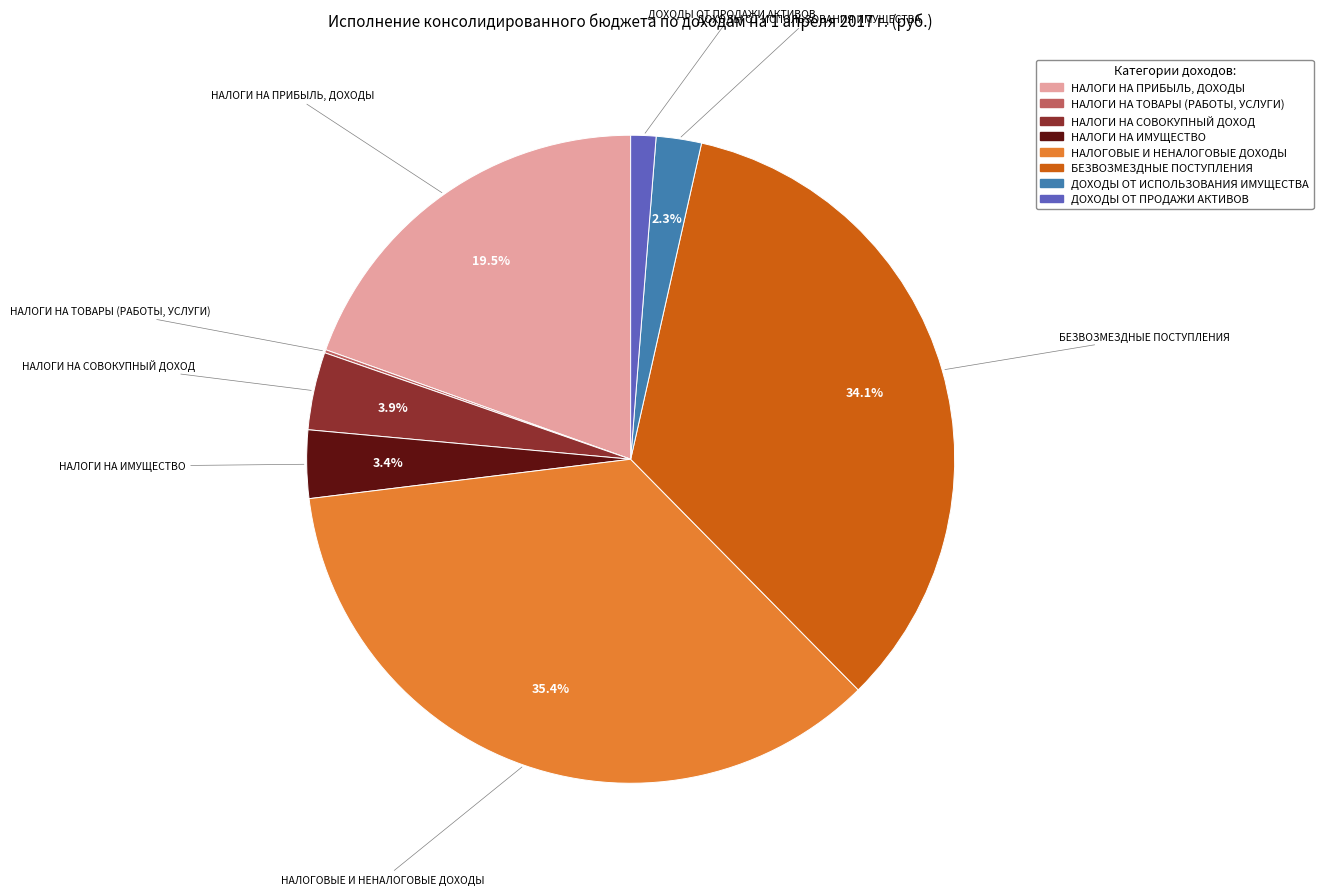

What percentage is the НАЛОГИ НА ИМУЩЕСТВО slice, to the nearest percent?

3%